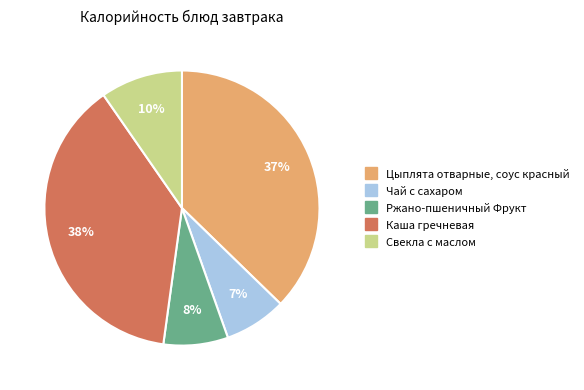

How many slices are in this pie chart?

5